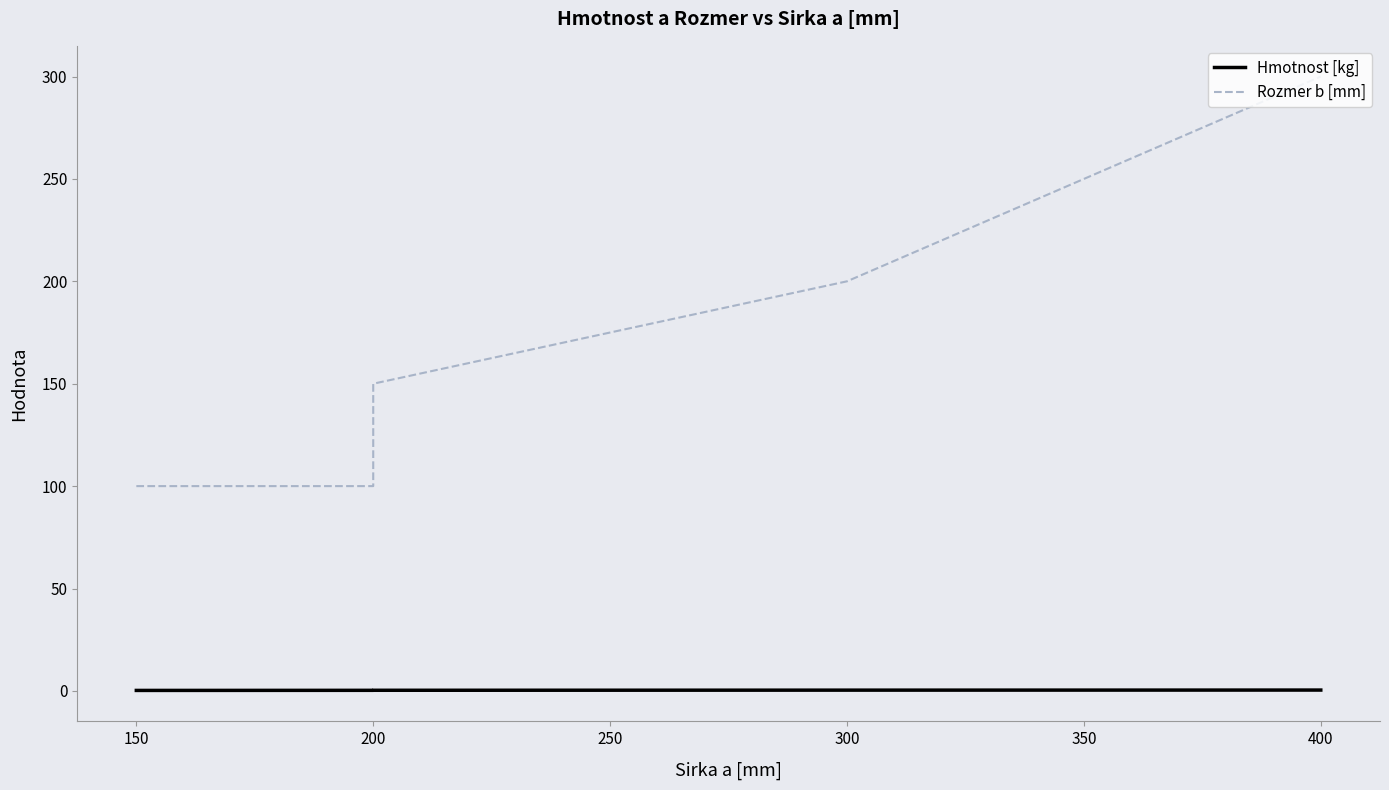

True or false: Rozmer b [mm] and Hmotnost [kg] cross at least once.

False